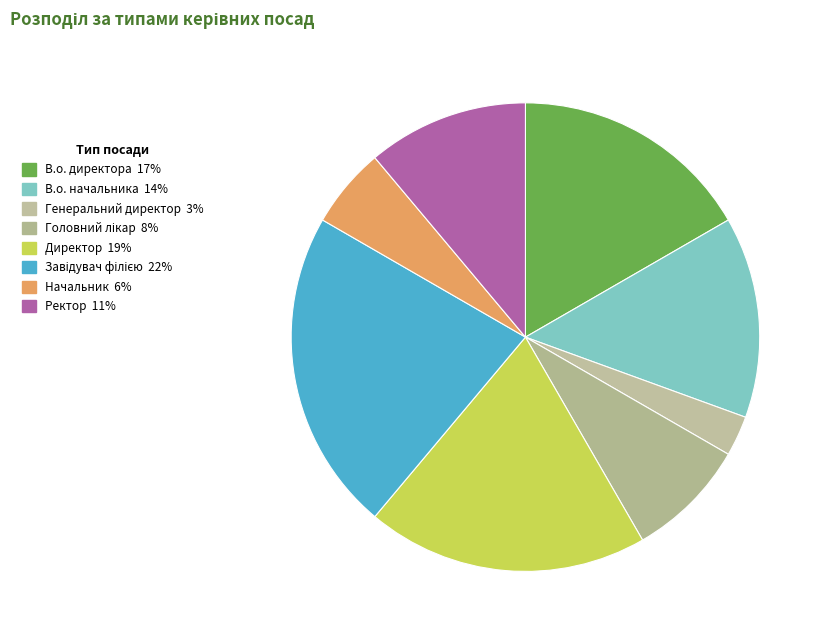

How many segments does this pie chart have?

8